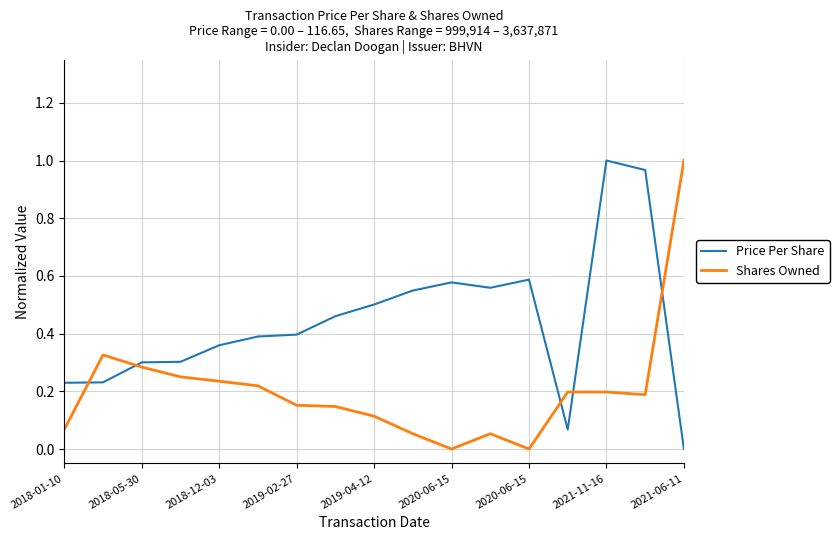

List the series in order of their overall mean, lowest first.

Shares Owned, Price Per Share